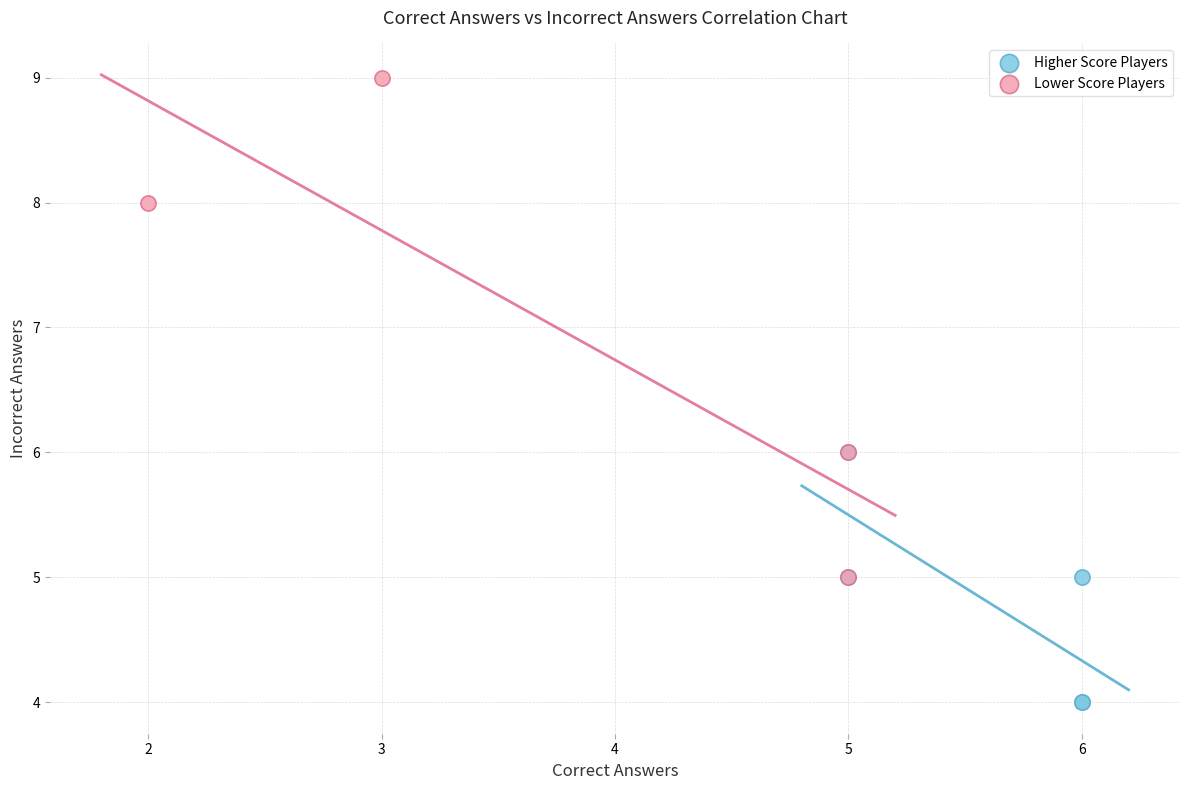

Which series reaches the minimum Y coordinate?

Higher Score Players